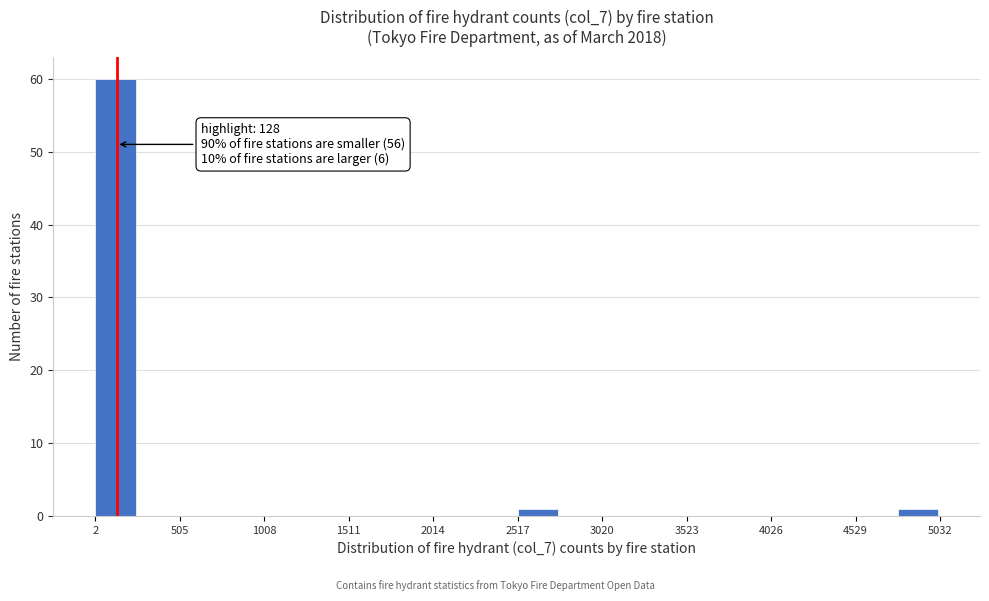

Around what value on the x-axis is the tallest bar? Give the approximate position of its centre, as read against the axis.

100